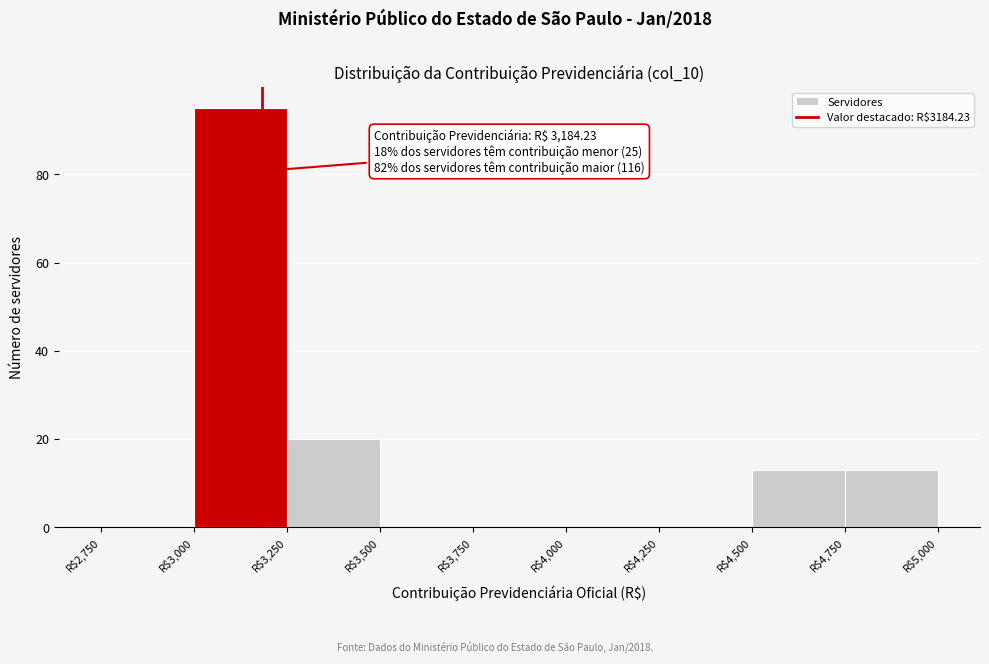

Over which range of the x-axis is the bar tallest?

3000 to 3250